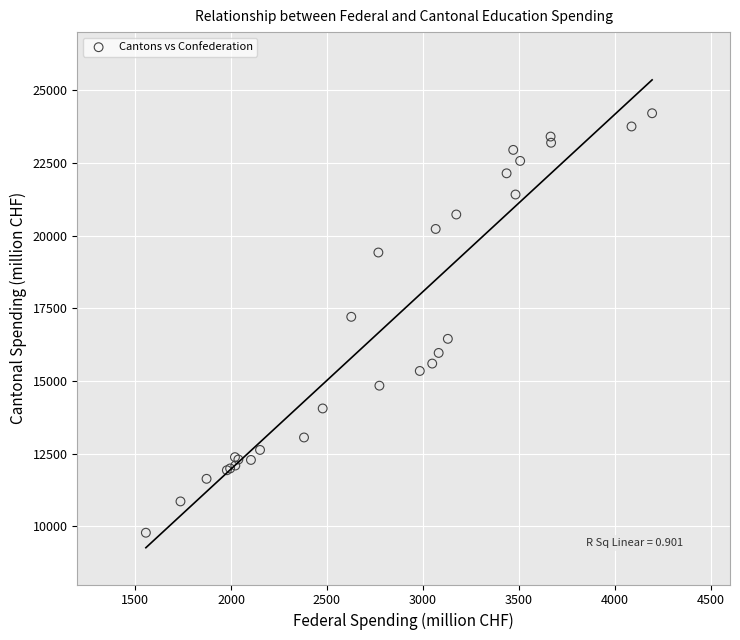

What Y value in the scatter plot is closest to 16994?

17207.1